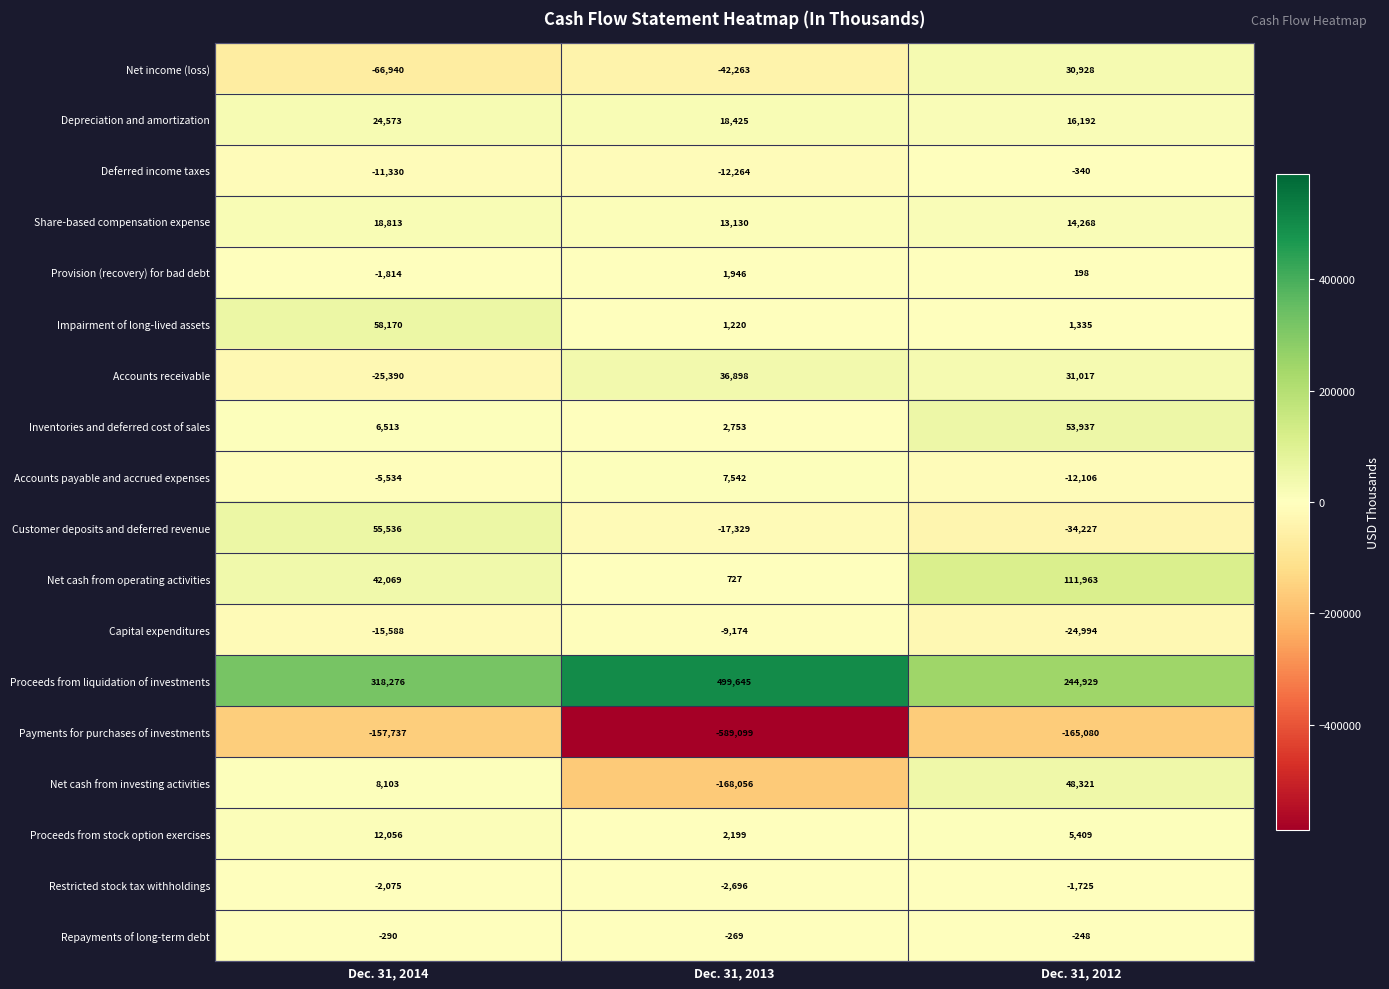

Which label corresponds to the smallest value in the chart?

Dec. 31, 2013